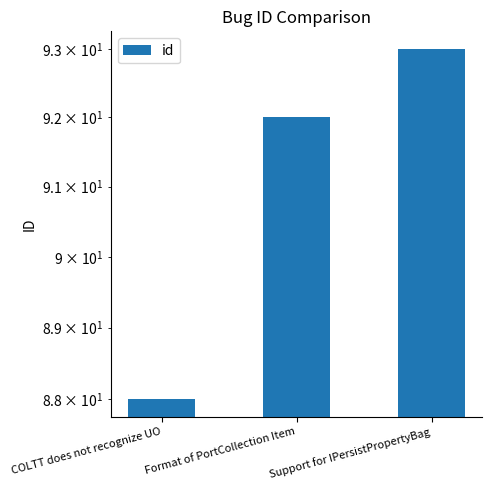

What is the smallest value displayed?

88